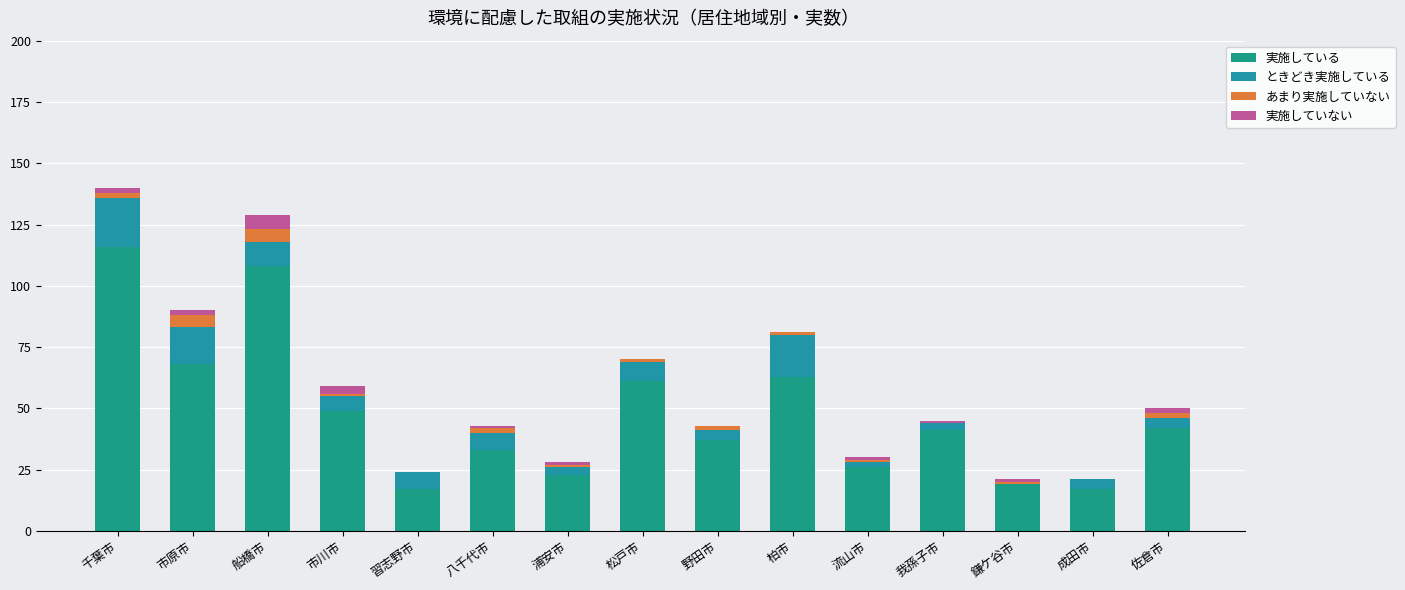

Rank the series by their maximum value, from highest to lowest.

実施している, ときどき実施している, 実施していない, あまり実施していない